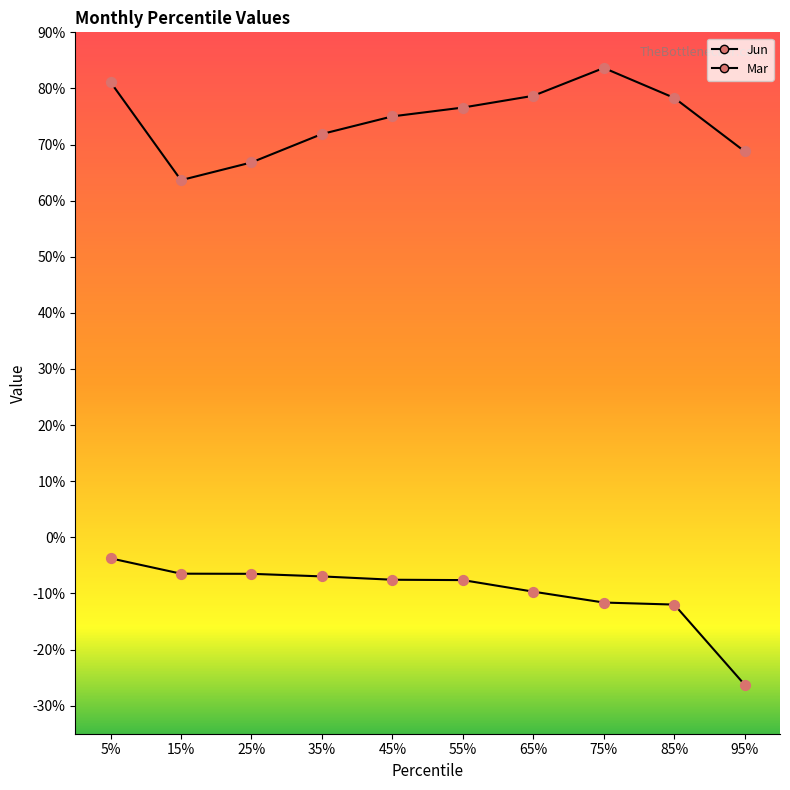

Is the value of Jun at 75% greater than the value of Mar at 45%?

Yes